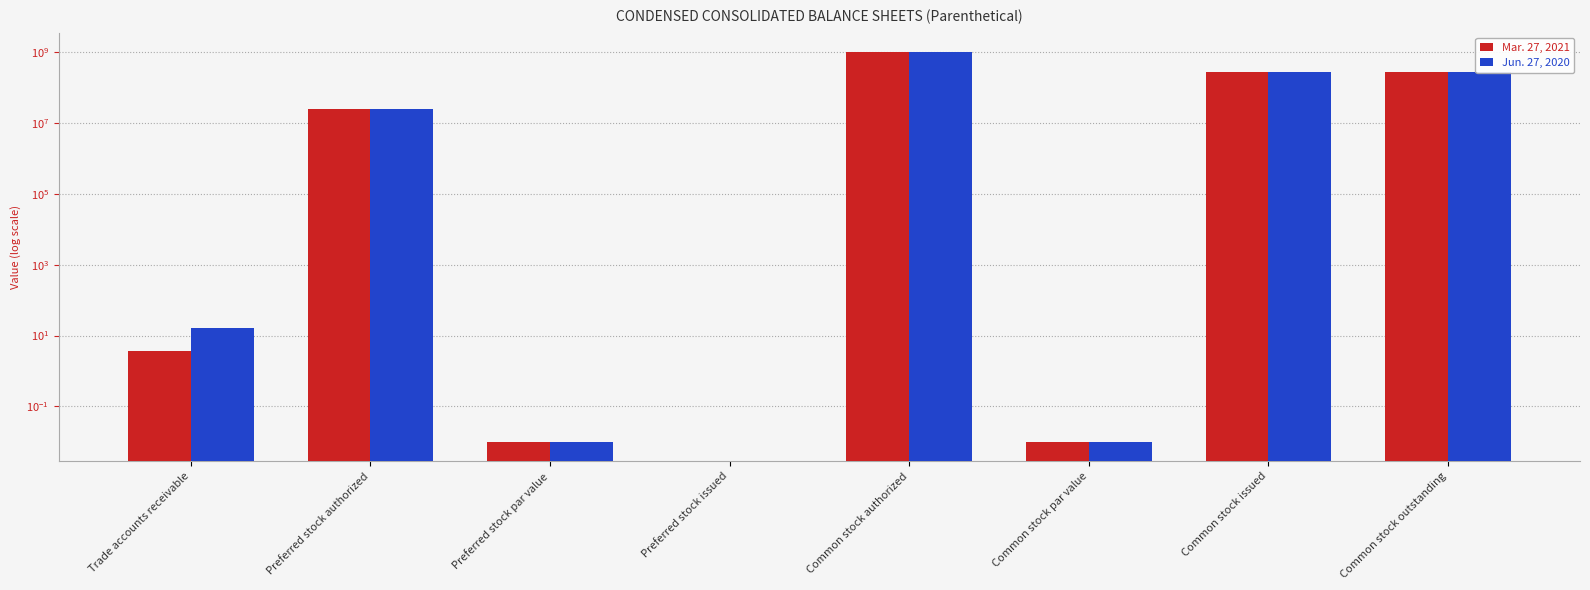

At how many categories does at least one series exceed 125203641?

3